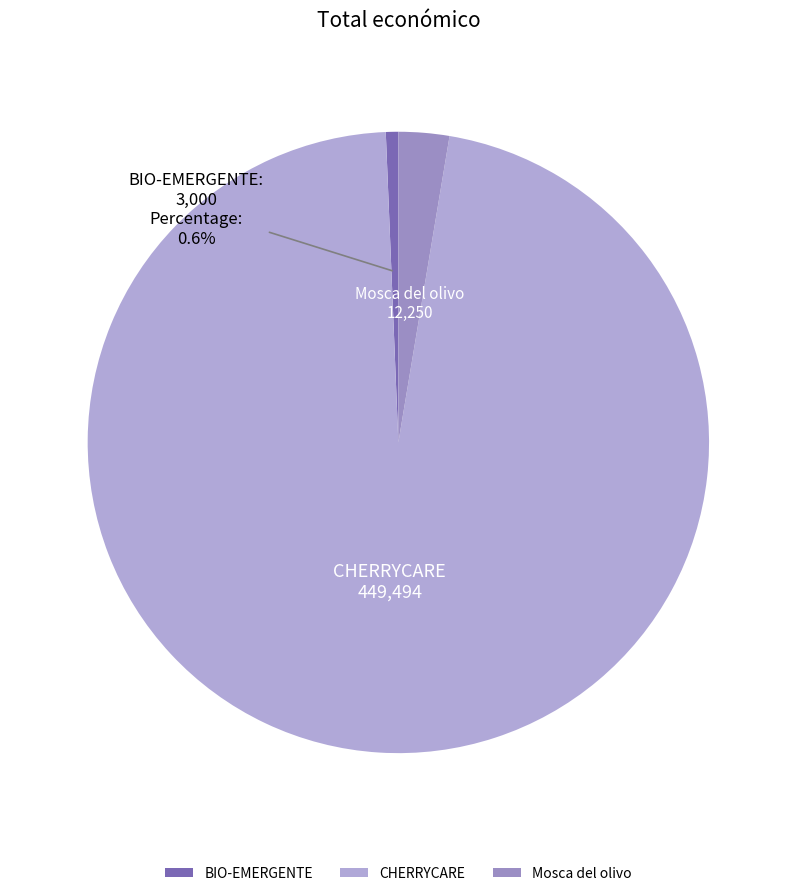

Which category accounts for the majority?

CHERRYCARE